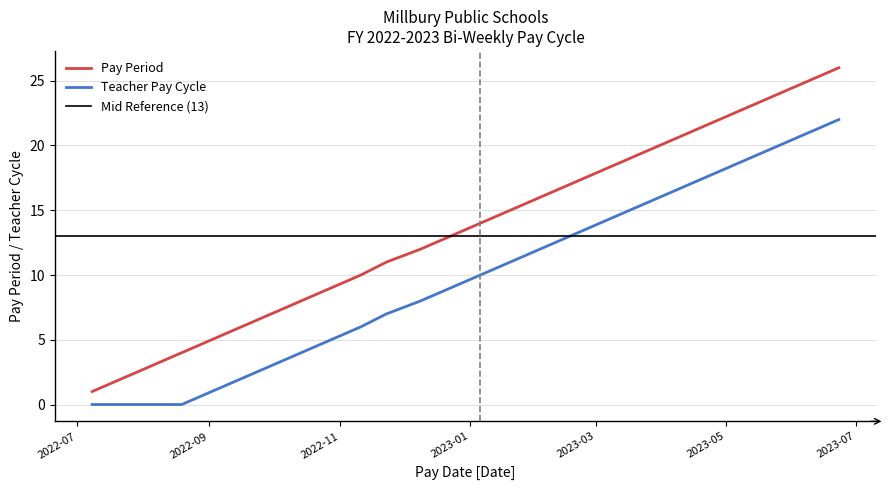

Is it true that Pay Period equals 3 at 2022-08-05?

True